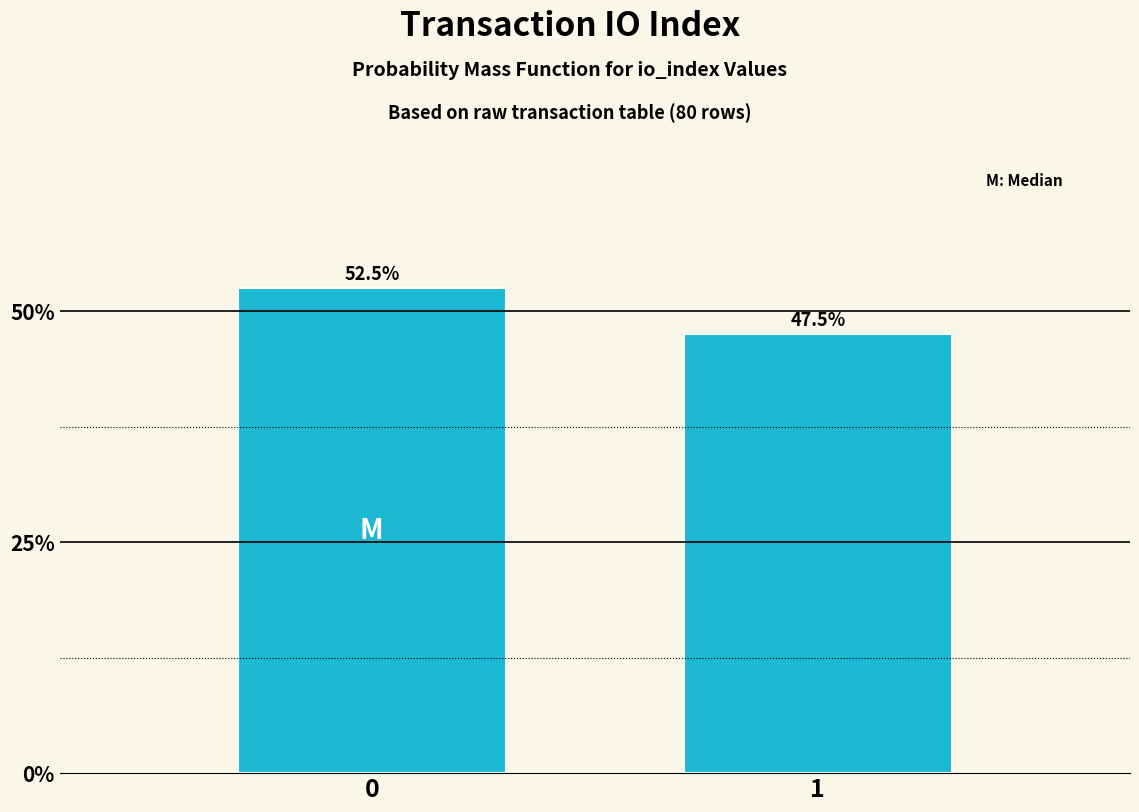

Reading left to right, what are all the values shown in this chart?

0=52.5	1=47.5